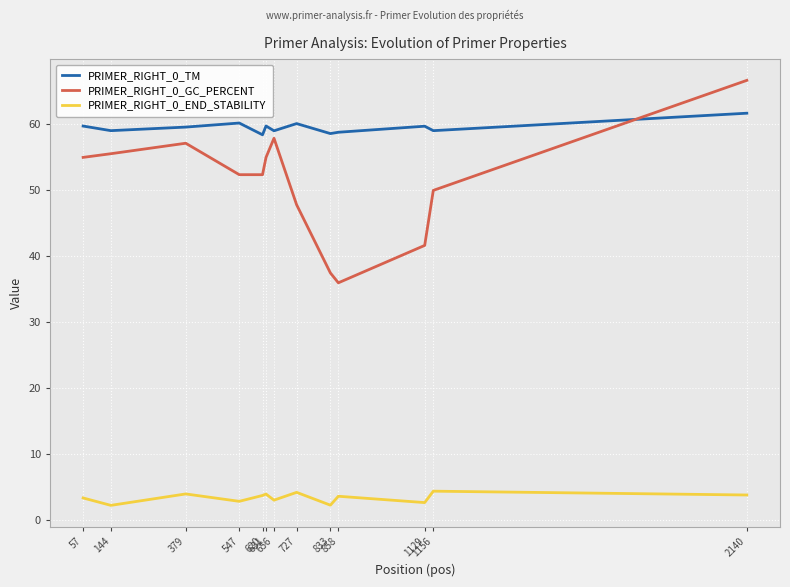

True or false: PRIMER_RIGHT_0_GC_PERCENT has more than 0 points higher than both neighbors.

True